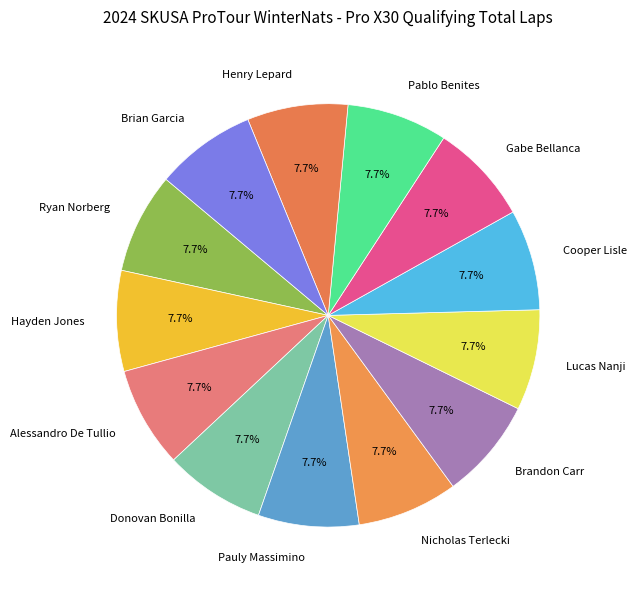

Is it true that Pauly Massimino is 1% of the pie?

False